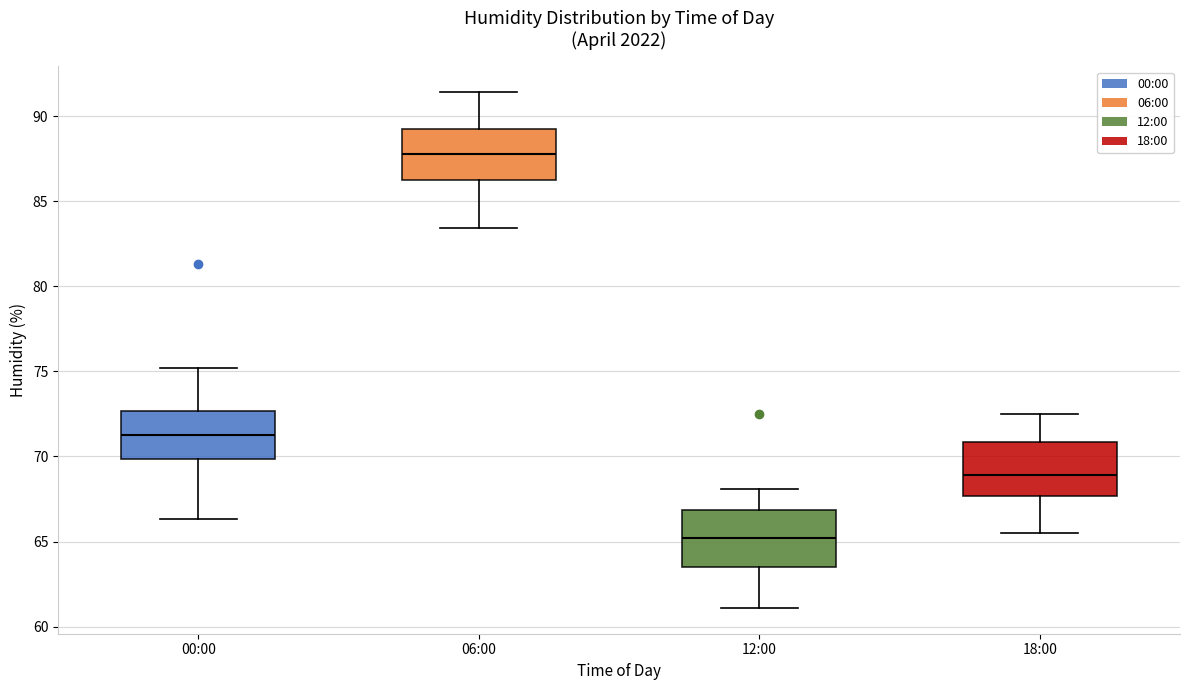

Reading left to right, transcribe this box plot: for each box, give where its median line is, the range the box spans, and where its two whiskers end, as read against the y-axis. The values are not printed on the chart, so give them approximately, as read against the axis.

00:00: median 71.5, box 70.0 to 72.5, whiskers 66.5 to 75.0
06:00: median 88.0, box 86.5 to 89.5, whiskers 83.5 to 91.5
12:00: median 65.0, box 63.5 to 67.0, whiskers 61.0 to 68.0
18:00: median 69.0, box 67.5 to 71.0, whiskers 65.5 to 72.5